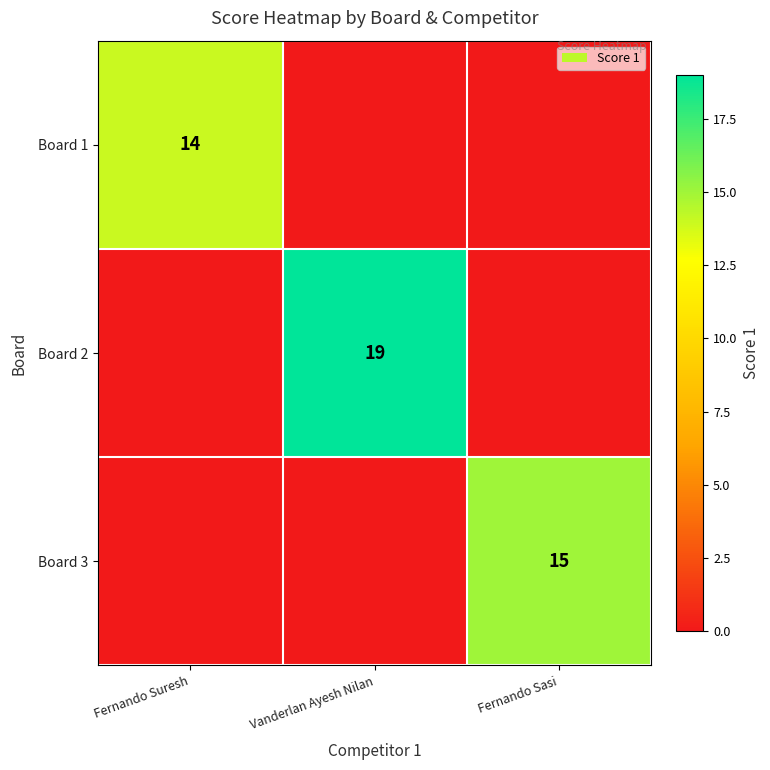

Is the value of Board 3 at Fernando Sasi greater than the value of Board 1 at Fernando Suresh?

Yes